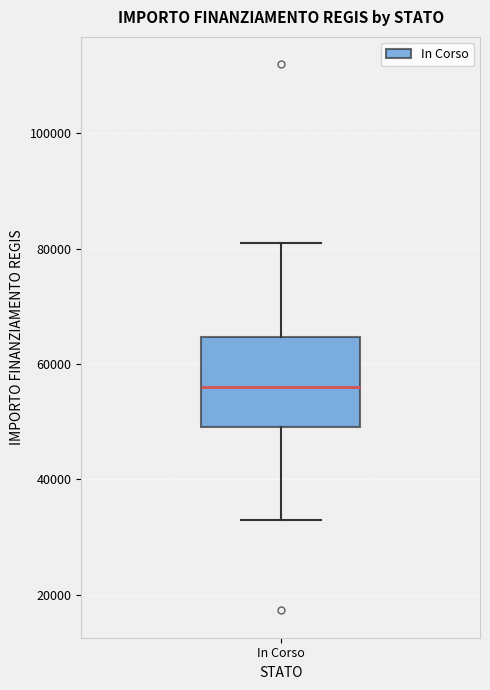

Where does the median line of the box for In Corso sit on the y-axis? The values are not printed on the chart, so give them approximately, as read against the axis.

56000